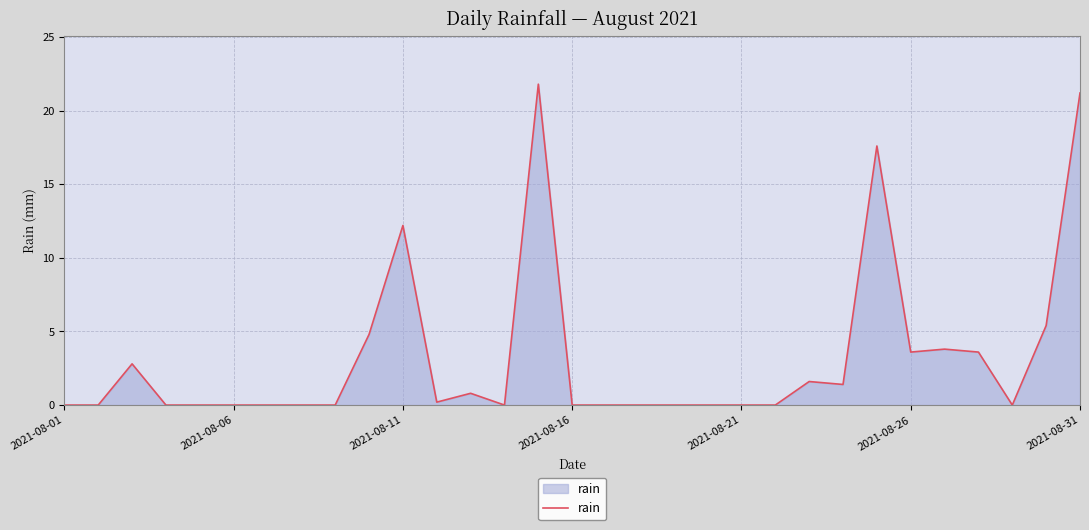

What is the difference between the maximum and minimum values?

21.8